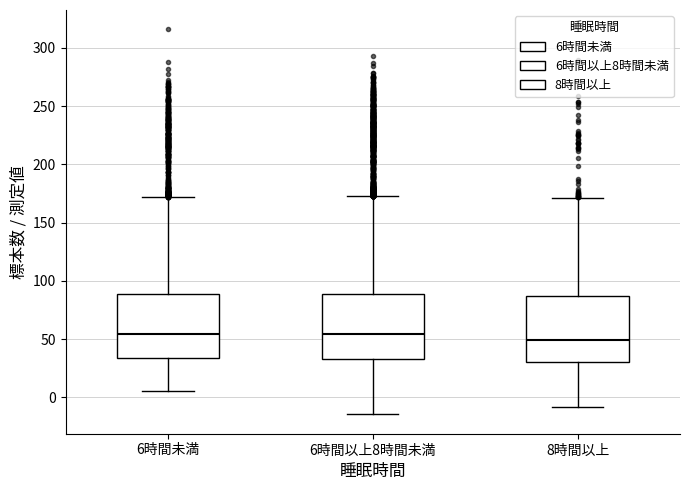

Where is the lower edge of the box for 6時間以上8時間未満 on the y-axis? The values are not printed on the chart, so give them approximately, as read against the axis.

35